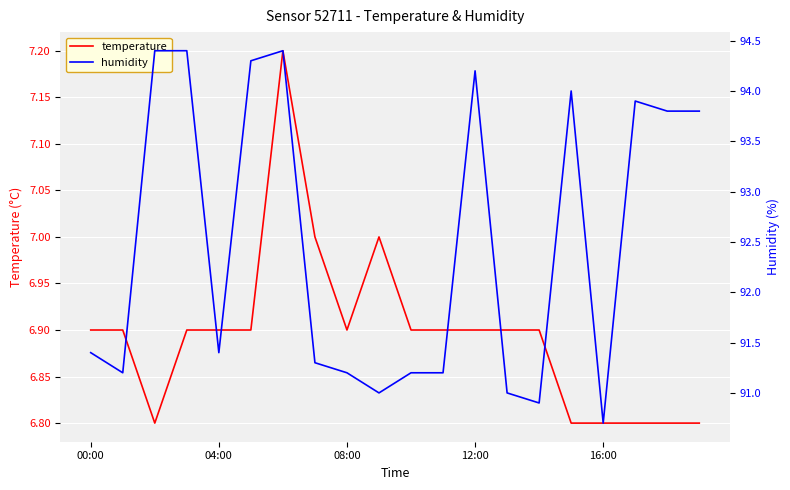

At 10, list the series in order from smallest to largest.

temperature, humidity